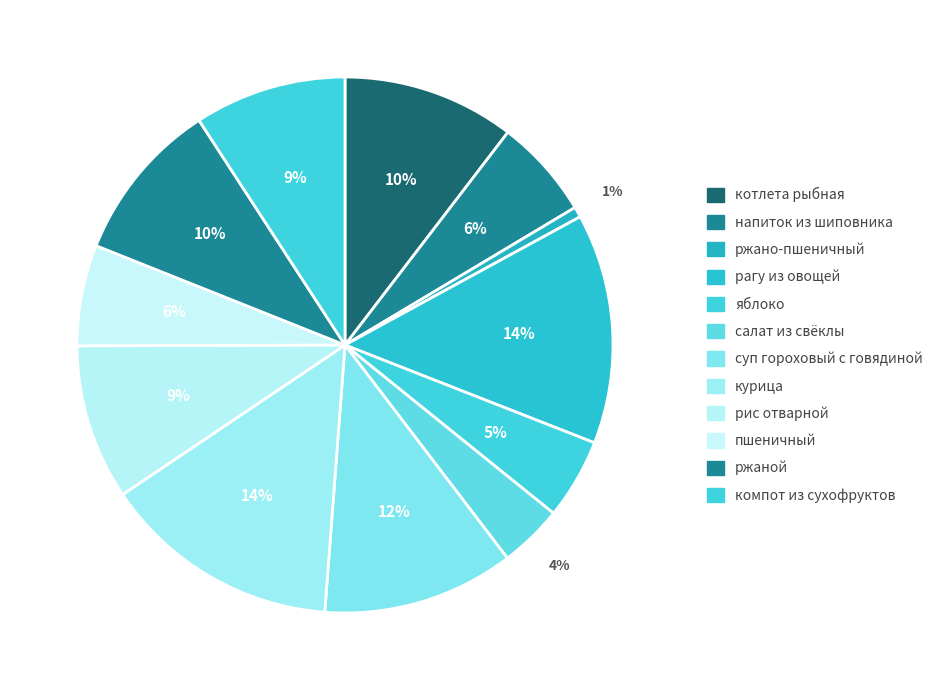

Combined, do яблоко and компот из сухофруктов account for over 50%?

No